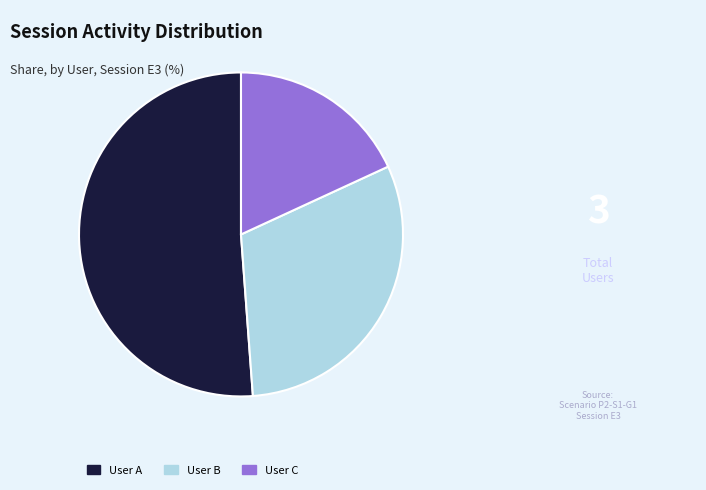

Approximately how many times larger is the value at User B compared to User A?

0.6